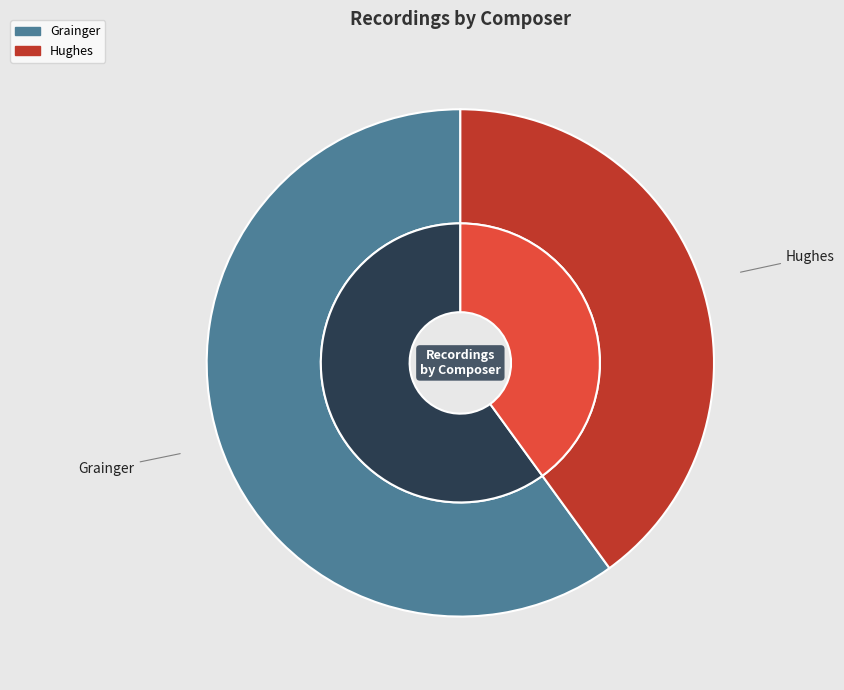

Which slice is the largest?

Grainger